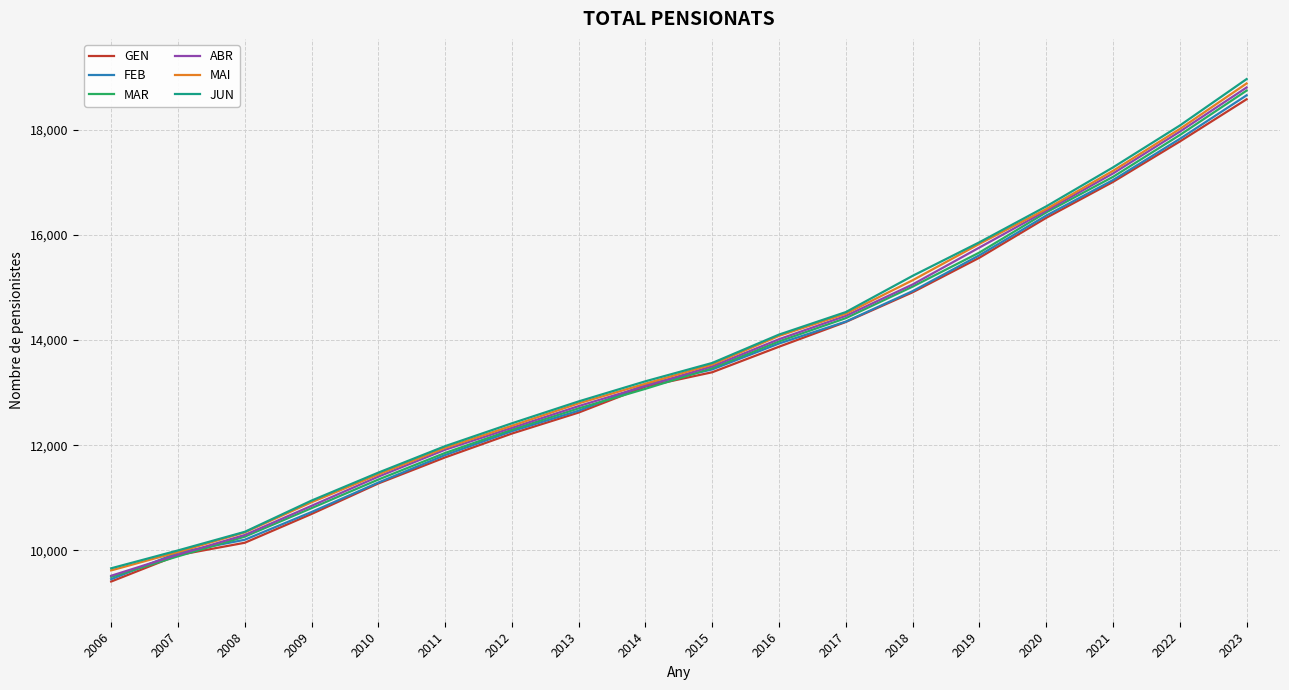

List the labels in order of JUN value, smallest first.

2006, 2007, 2008, 2009, 2010, 2011, 2012, 2013, 2014, 2015, 2016, 2017, 2018, 2019, 2020, 2021, 2022, 2023